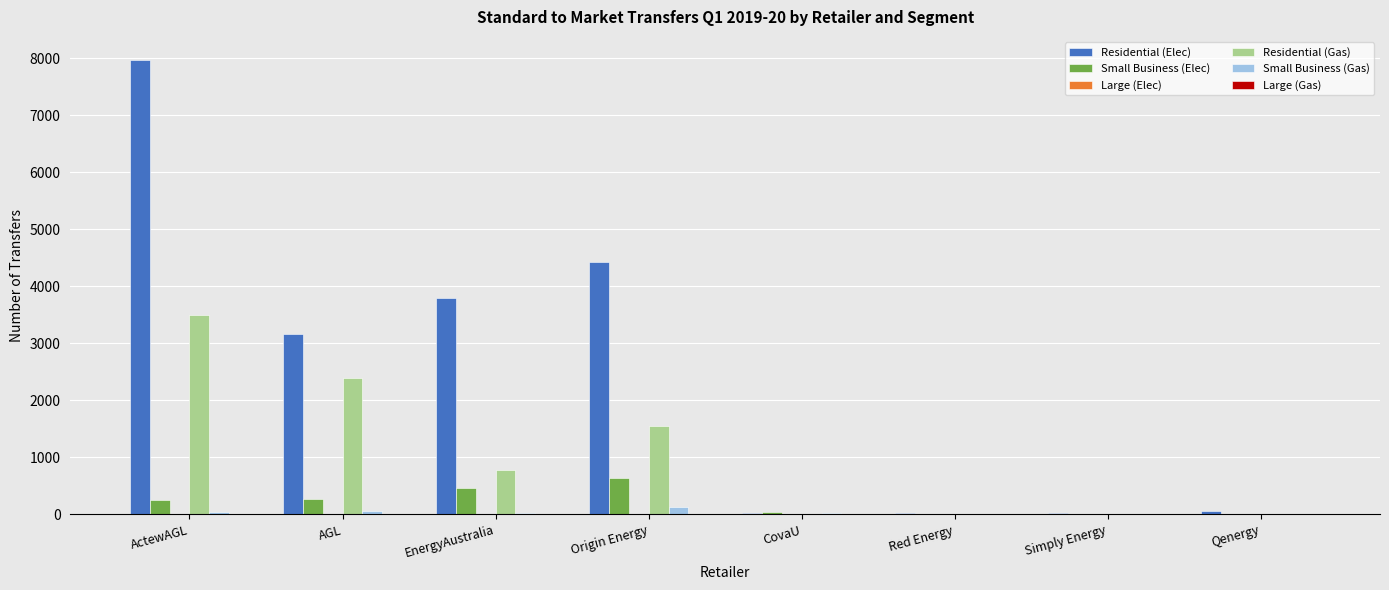

Which series has the largest total across all categories?

Residential (Elec)